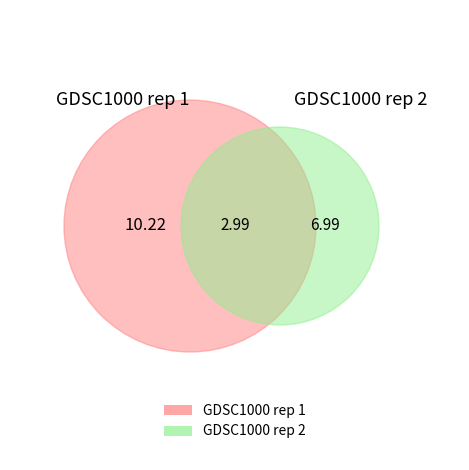

To the nearest percent, what is the combined percentage of GDSC1000 rep 2 and 6?

13%